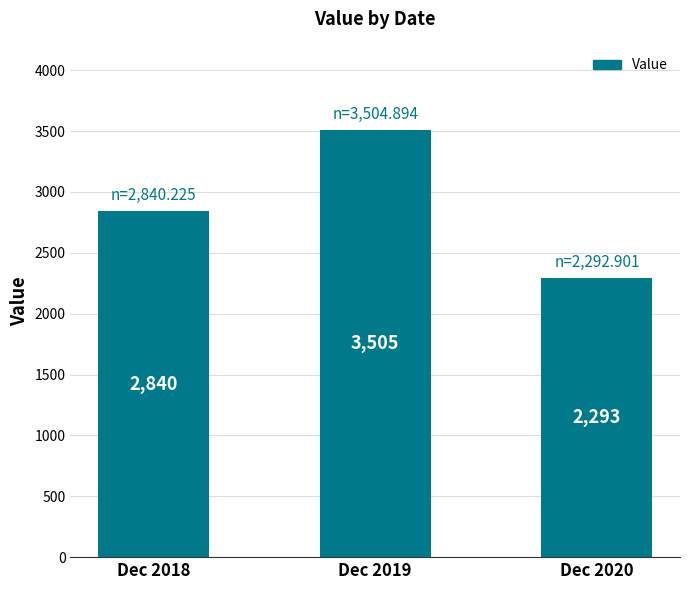

What is the value of the 1st bar from the left?

2840.2